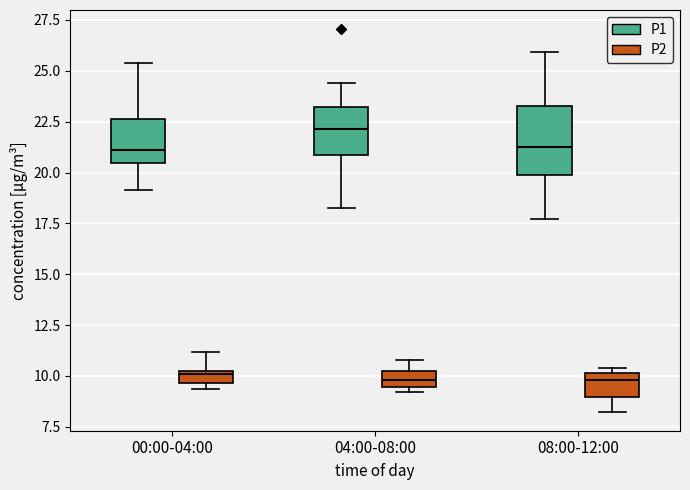

Which box is the tallest, from its lower edge to its upper edge?

08:00-12:00 (P1)